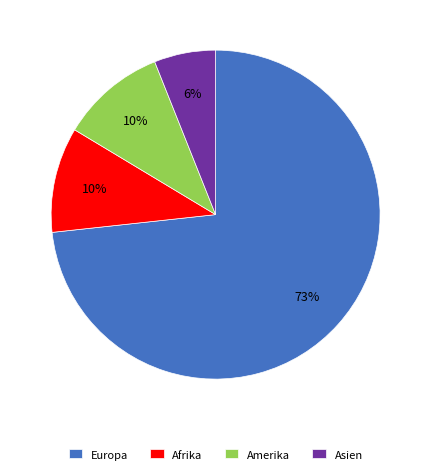

Is there a majority slice in this chart?

Yes